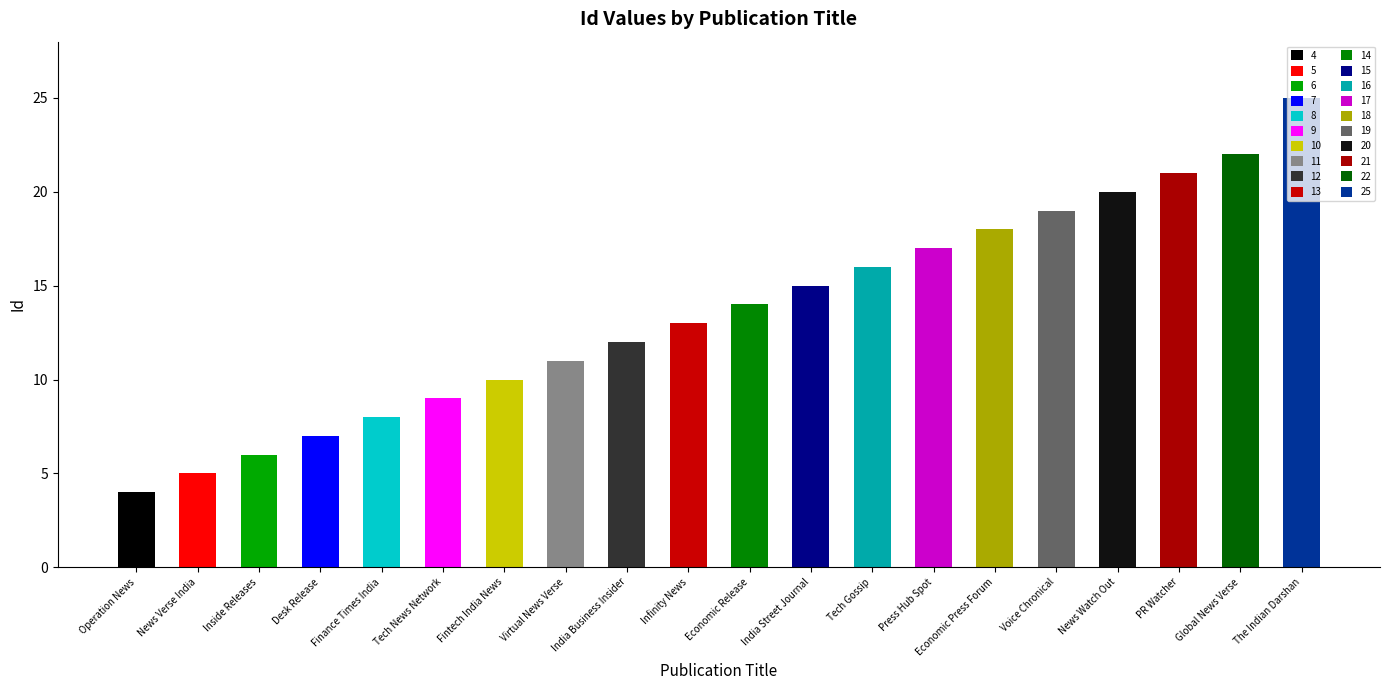

True or false: the data shows 8 at Inside Releases.

False